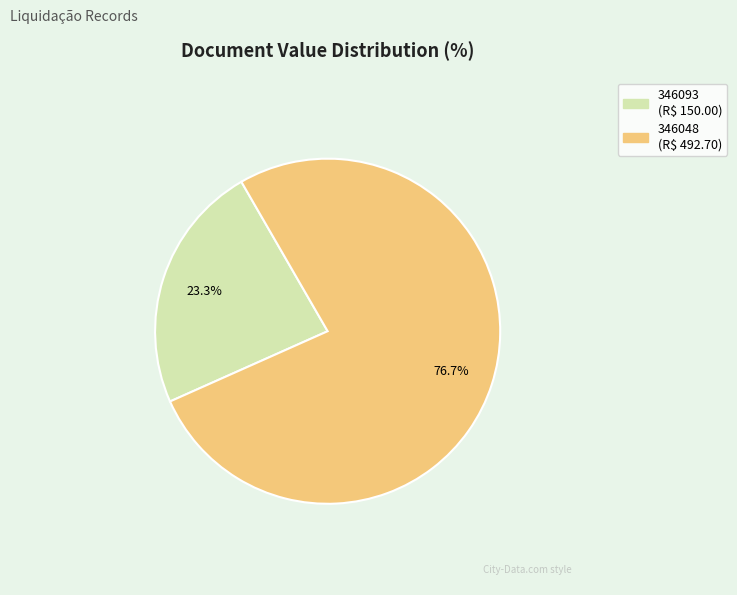

Count the number of slices in the pie.

2